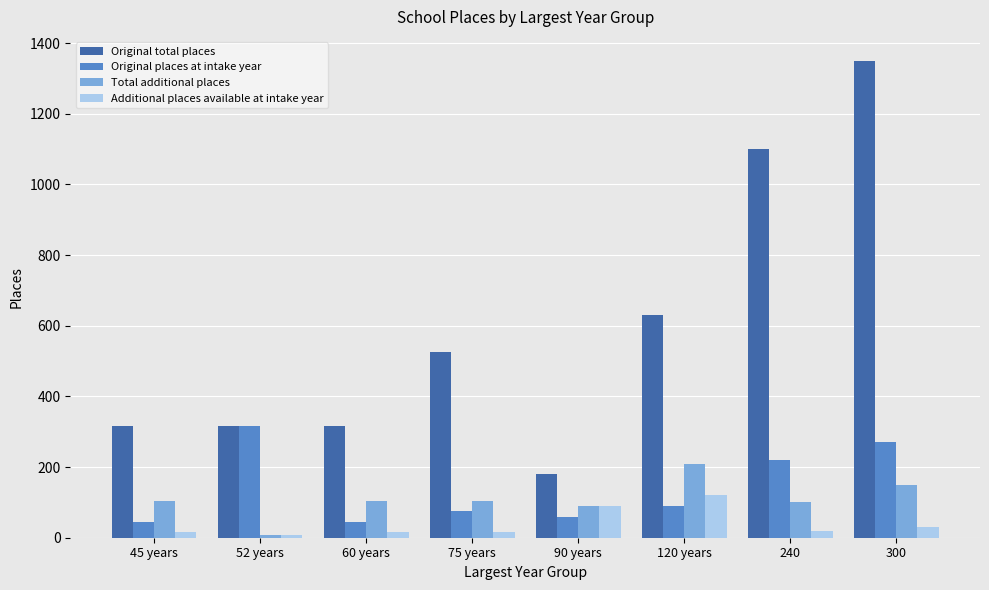

How many series are shown in this chart?

4